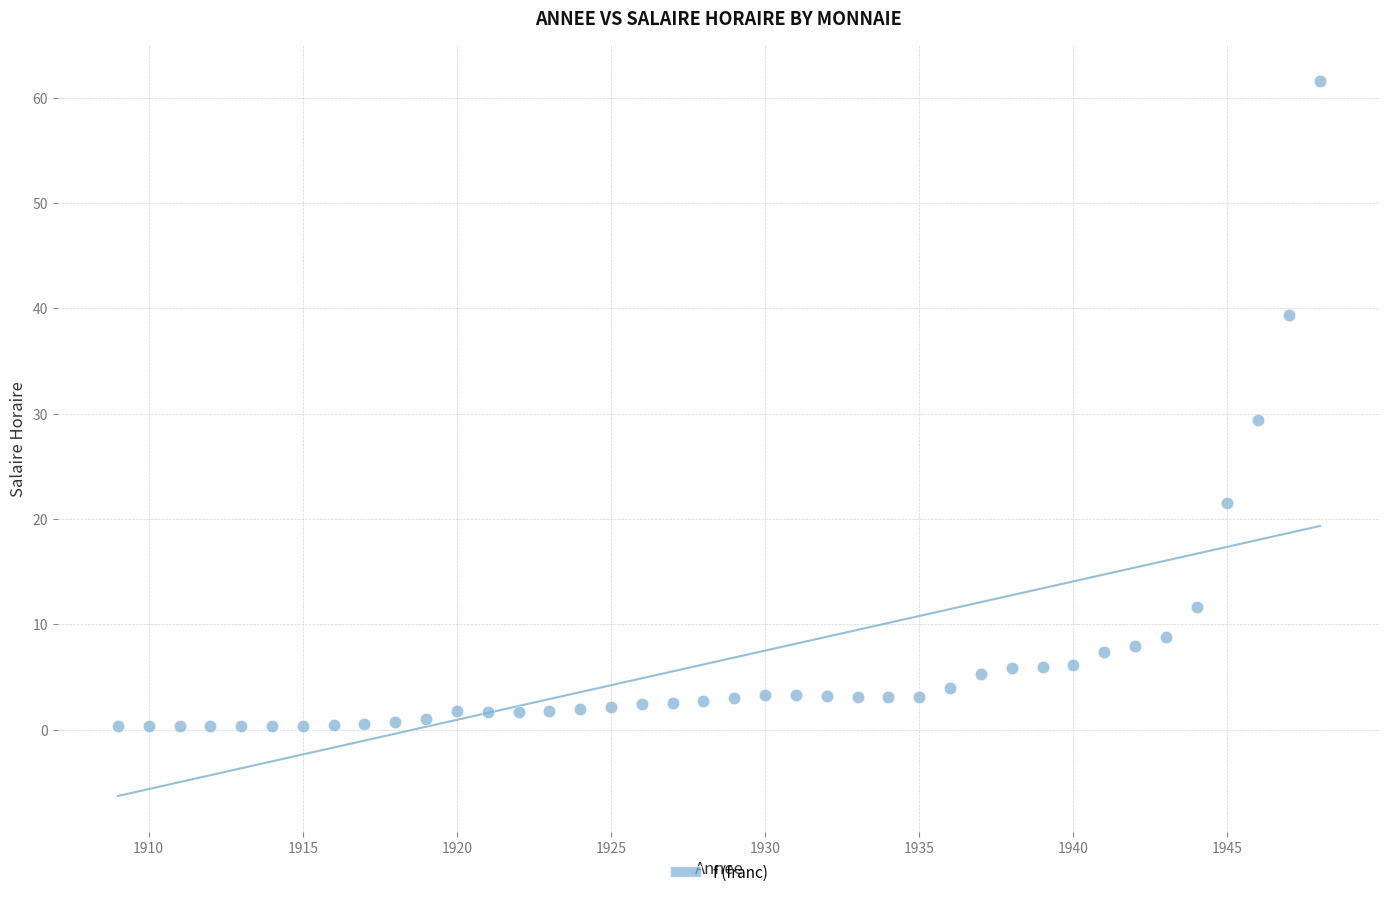

What is the range of X values (max minus min)?

39.0